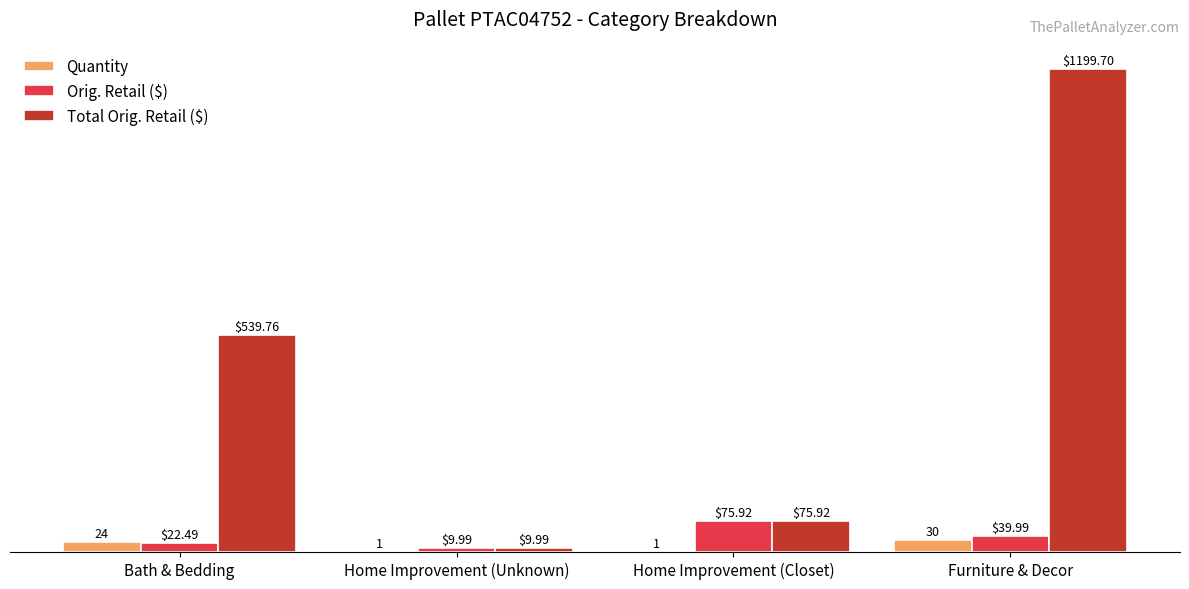

Which series changed the most between Home Improvement (Closet) and Furniture & Decor?

Total Orig. Retail ($)